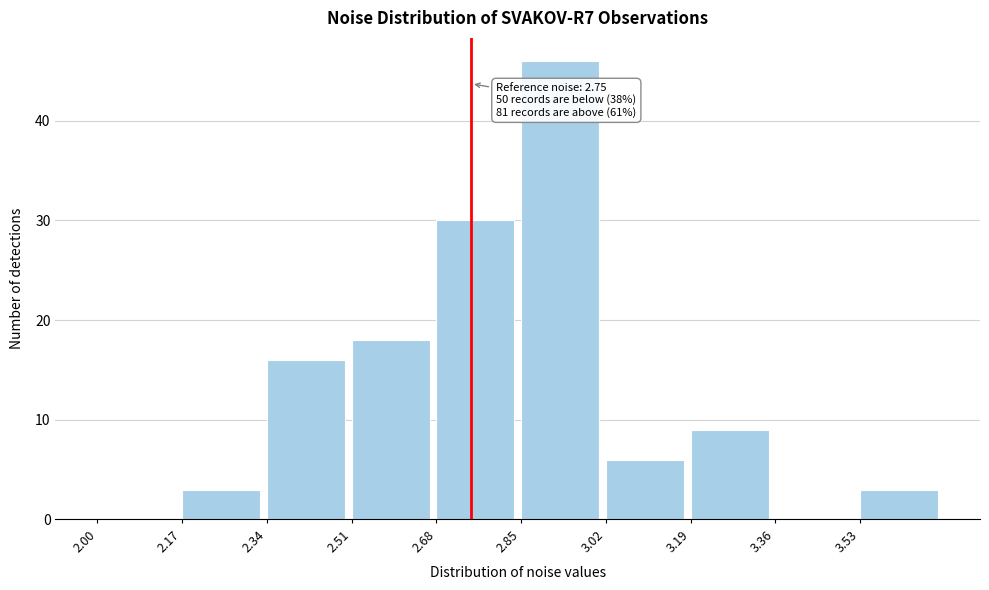

Over which range of the x-axis is the bar tallest?

2.85 to 3.02